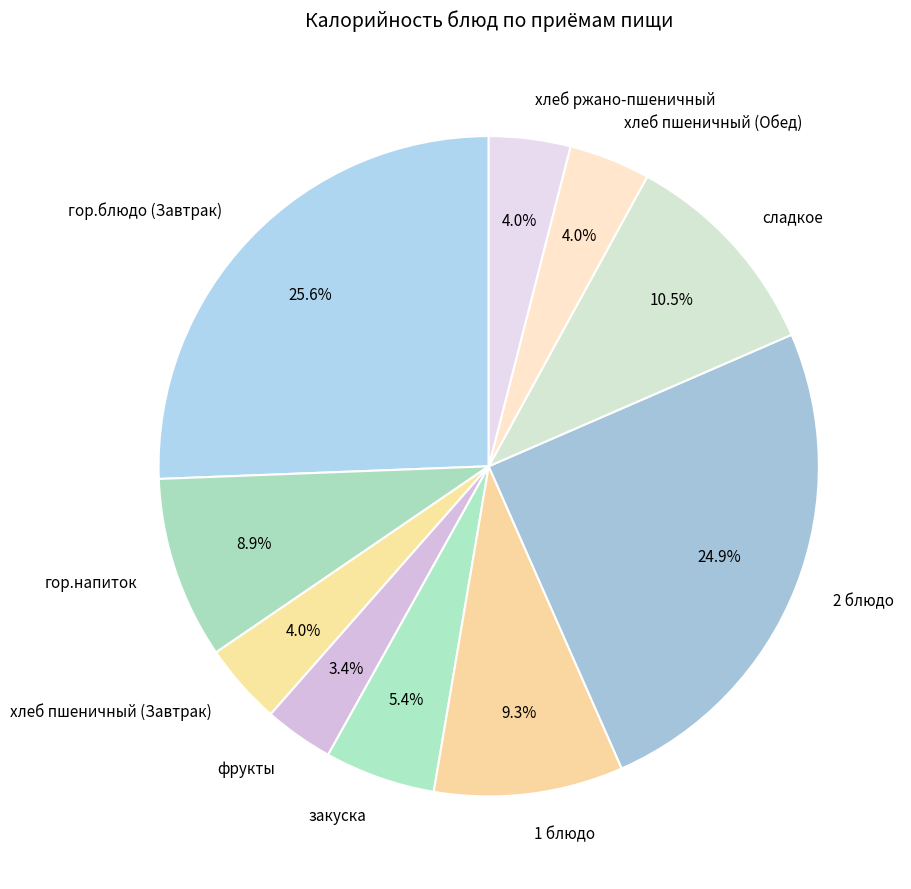

Is there a majority slice in this chart?

No